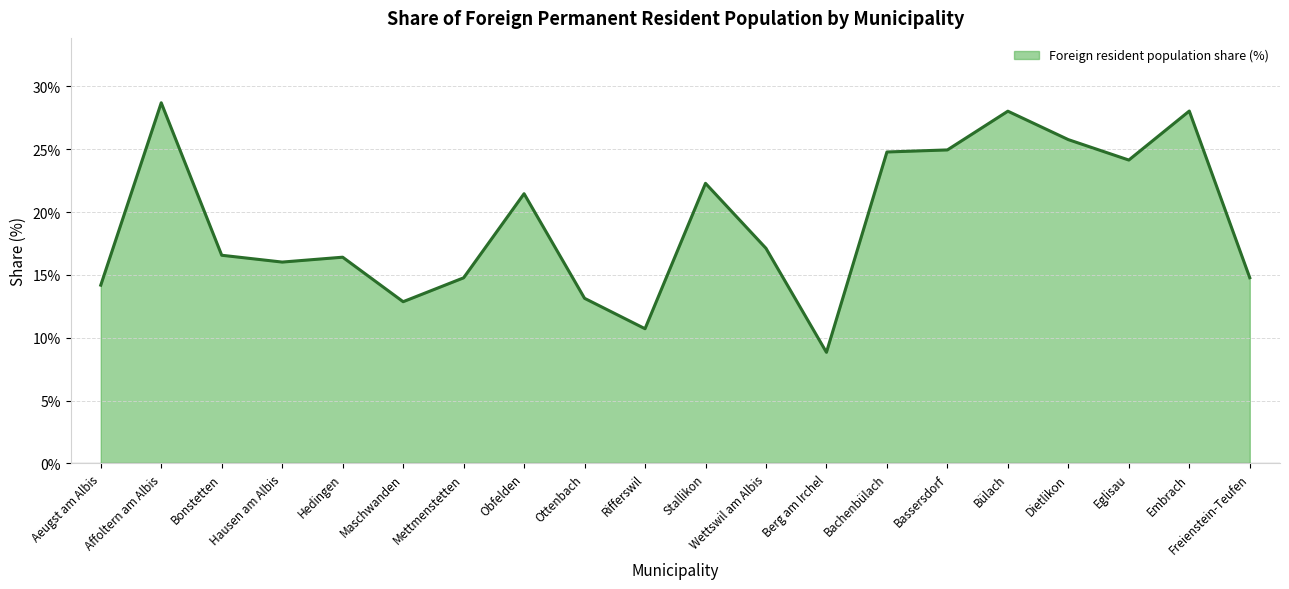

Is it true that the value at Obfelden is 28.1?

False